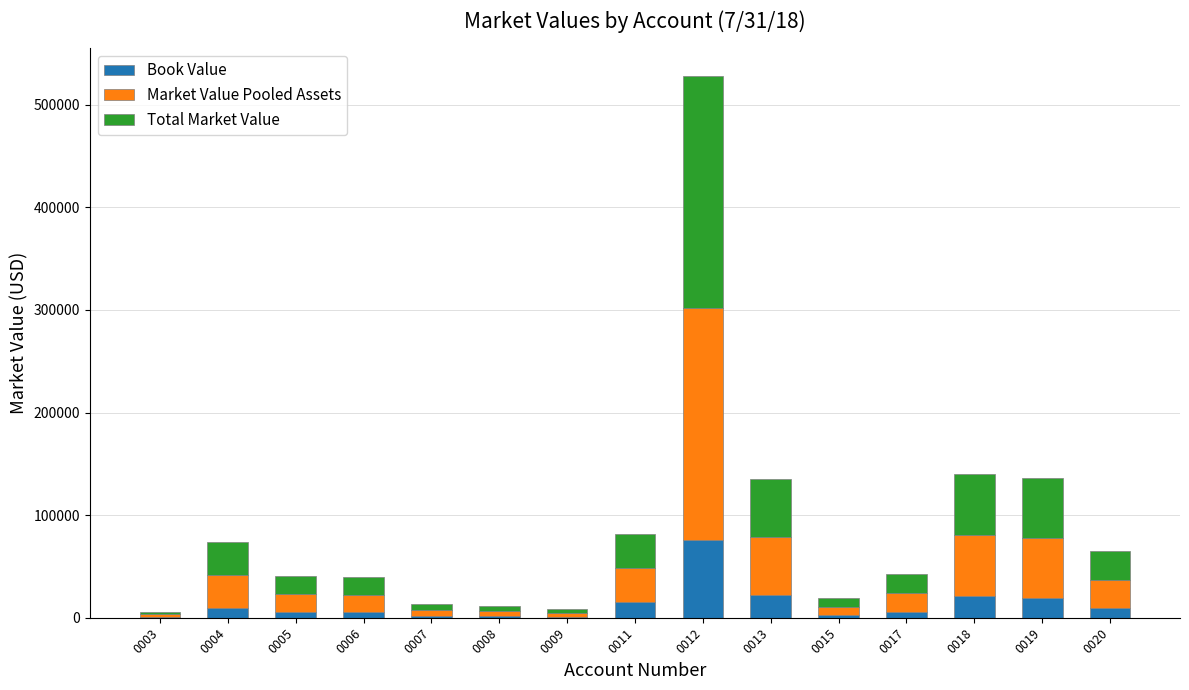

What is the maximum value for Book Value?

75621.0